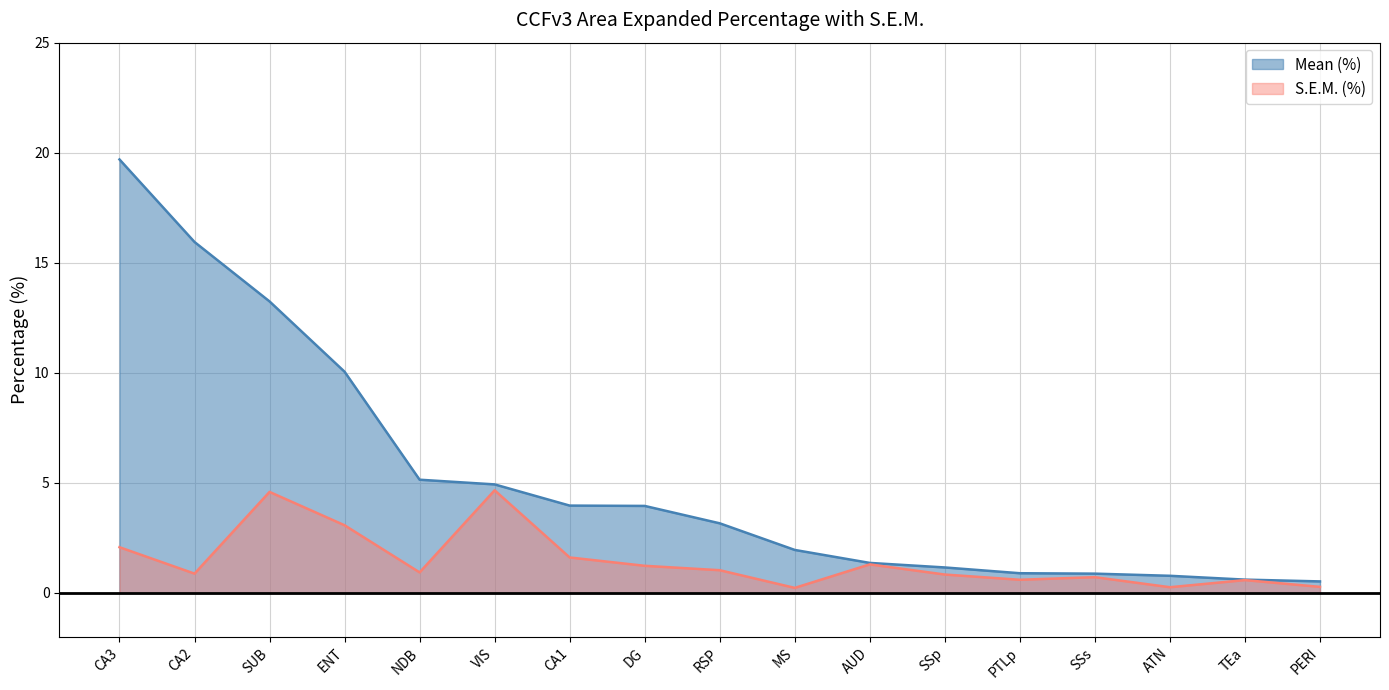

What is the value of the S.E.M. (%) point at the 3rd from the left?

4.6